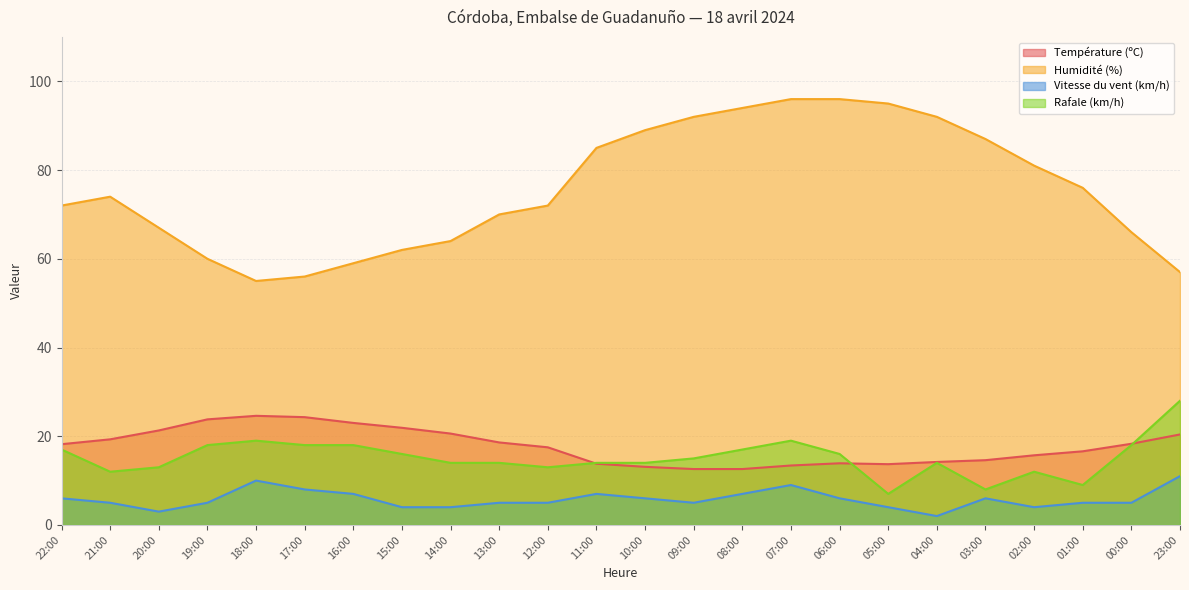

Is it true that Vitesse du vent (km/h) equals 6.8 at 15:00?

False